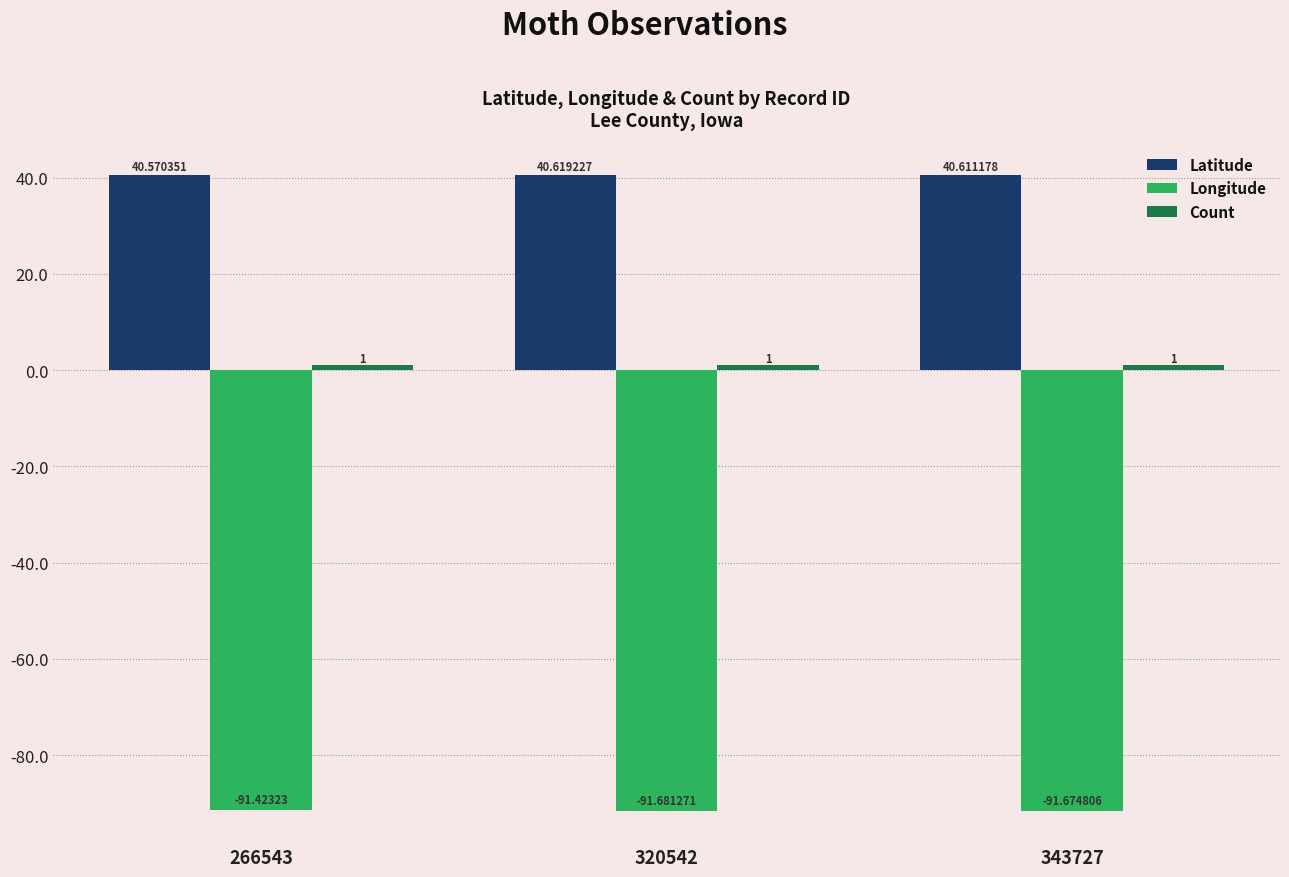

How many bars are there in total?

9